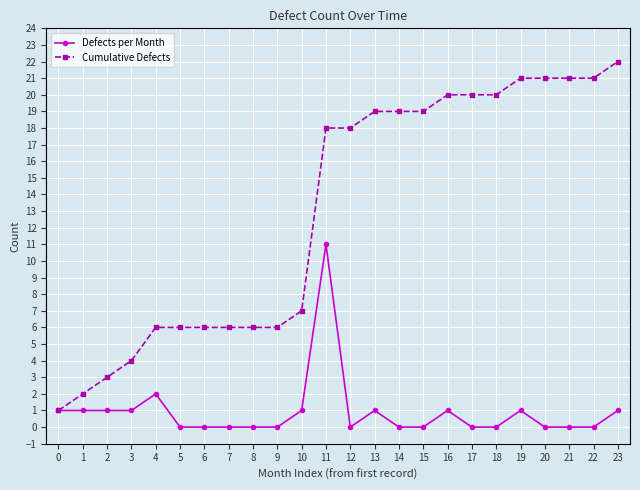

What is the maximum value shown in the chart?

22